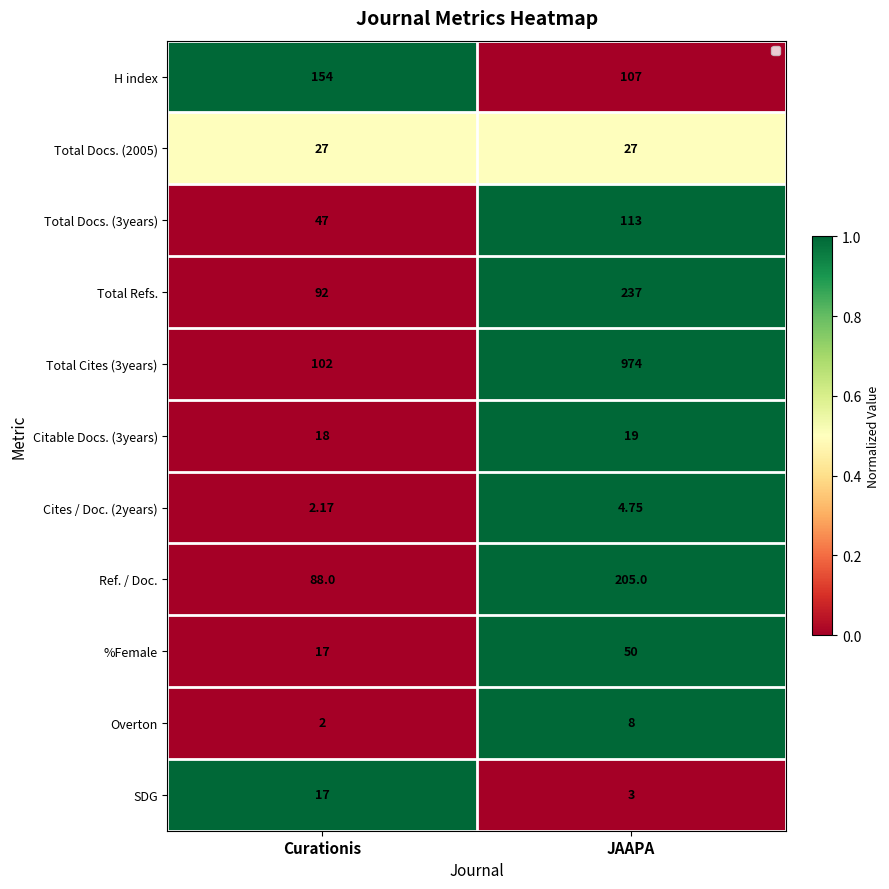

At which label is H index closest to 130?

JAAPA